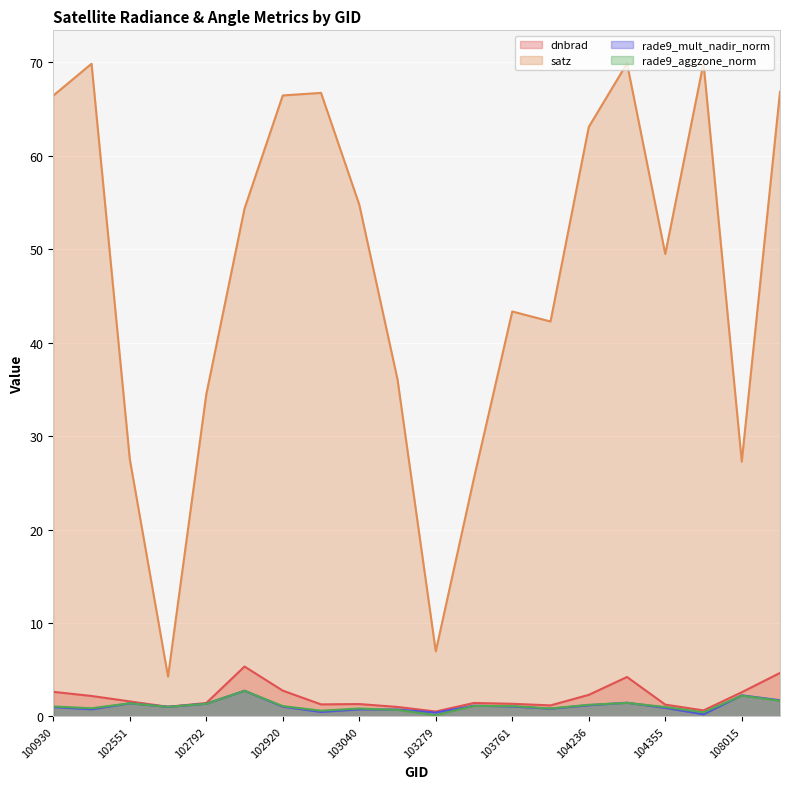

How many data points in rade9_mult_nadir_norm are above 1?

11